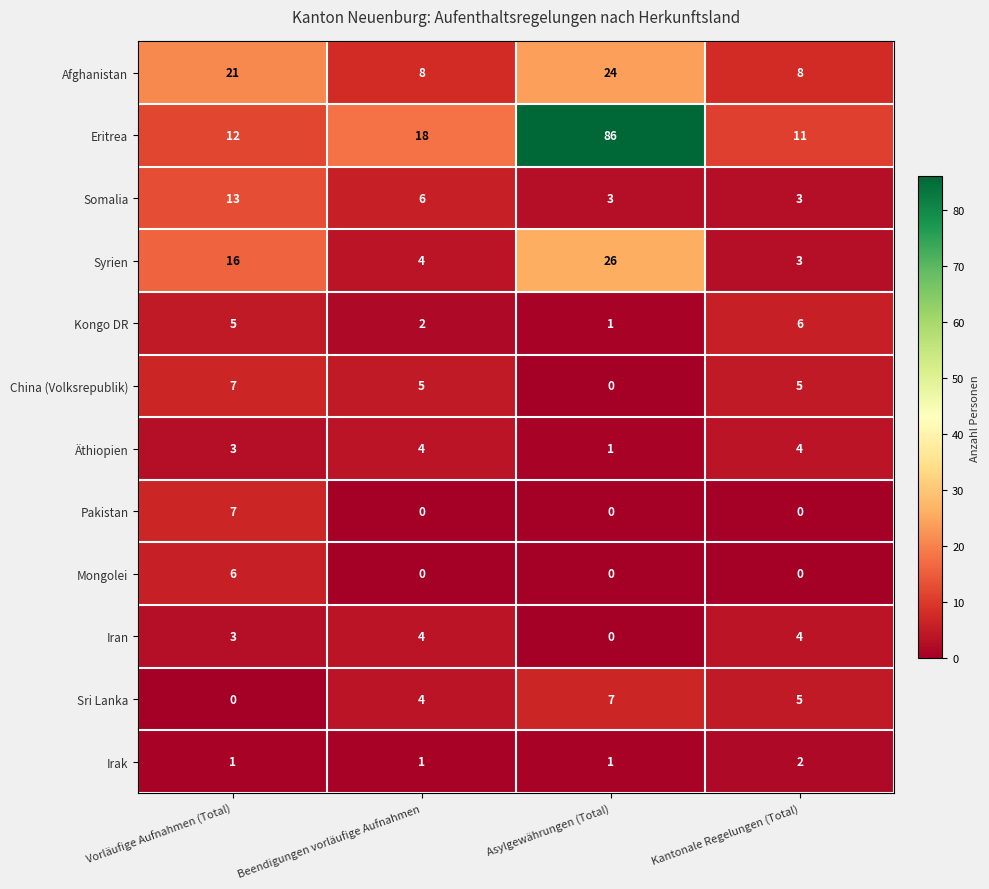

True or false: Sri Lanka has a value of -4 at Vorläufige Aufnahmen (Total).

False